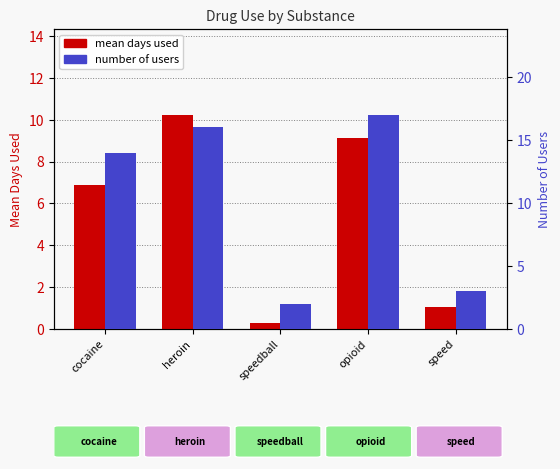

Reading left to right, transcribe all the data shown in this chart.

mean days used: 6.9	10.2	0.3	9.1	1.1
number of users: 14.0	16.0	2.0	17.0	3.0